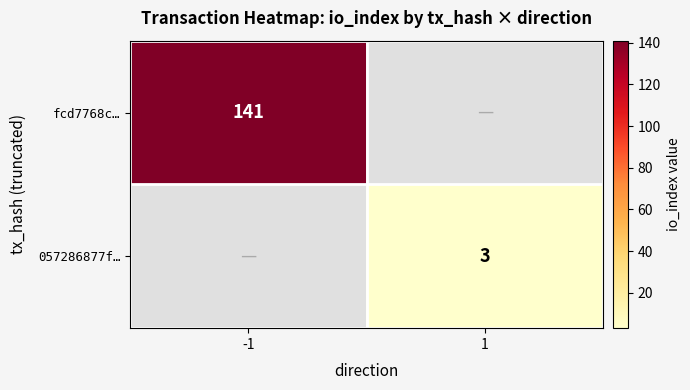

The 057286877f… series shows 3 at 1. True or false?

True